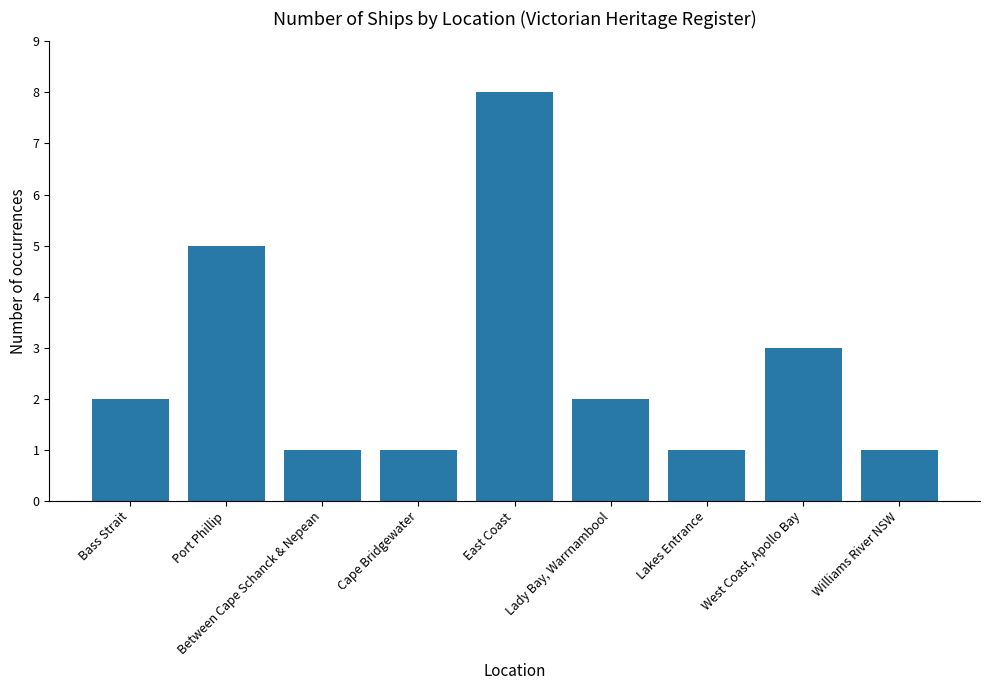

The chart shows a value of 1 at Lakes Entrance. True or false?

True